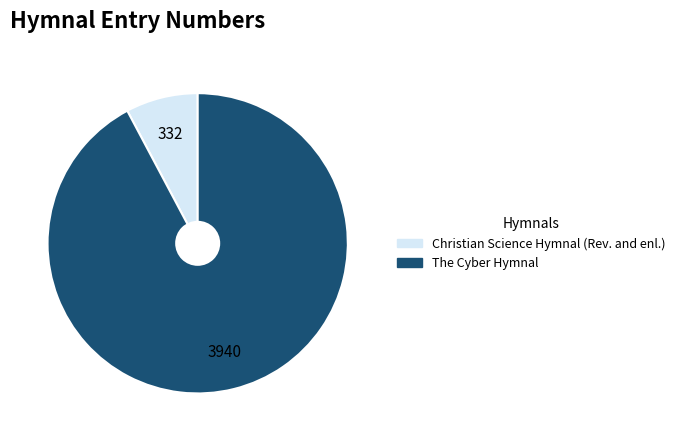

Rank the categories by value from lowest to highest.

Christian Science Hymnal (Rev. and enl.), The Cyber Hymnal